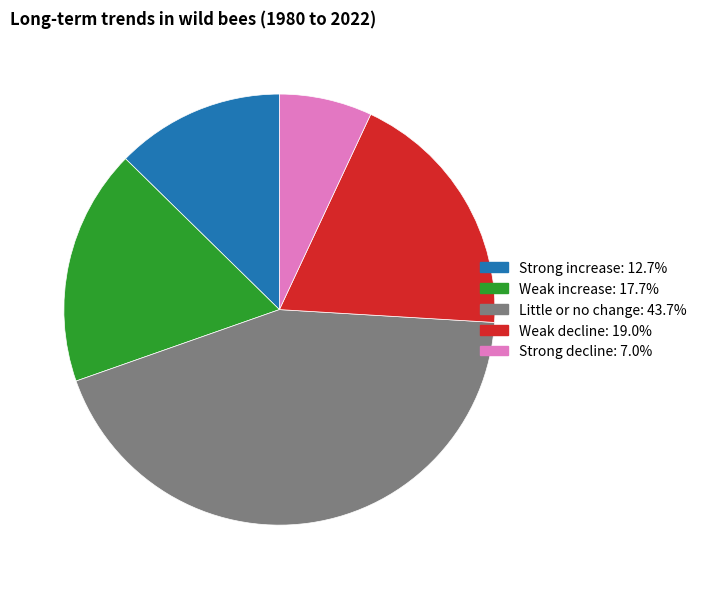

Is it true that Weak decline is 6% of the pie?

False